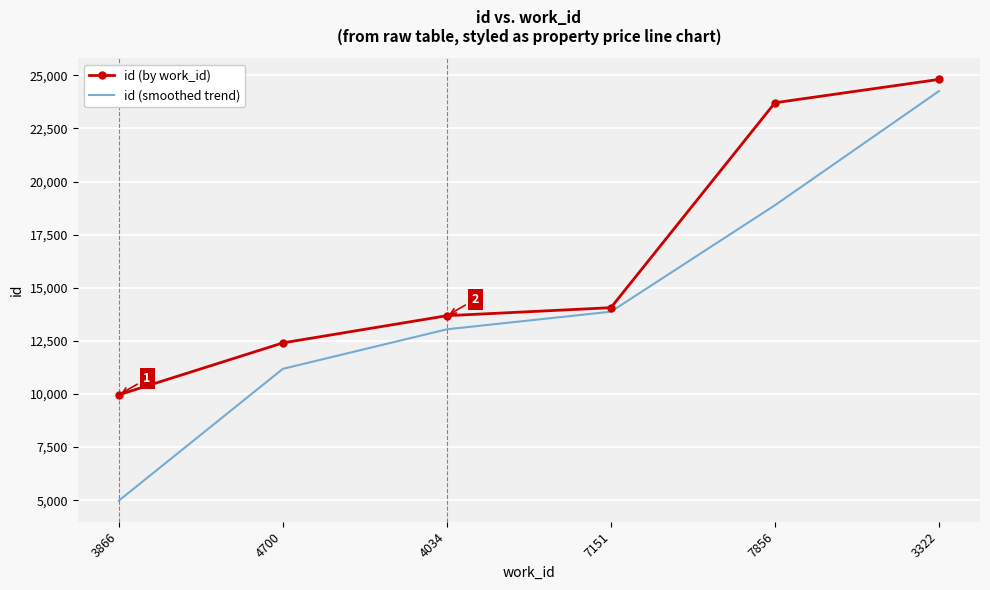

What position from the left is 7856?

5